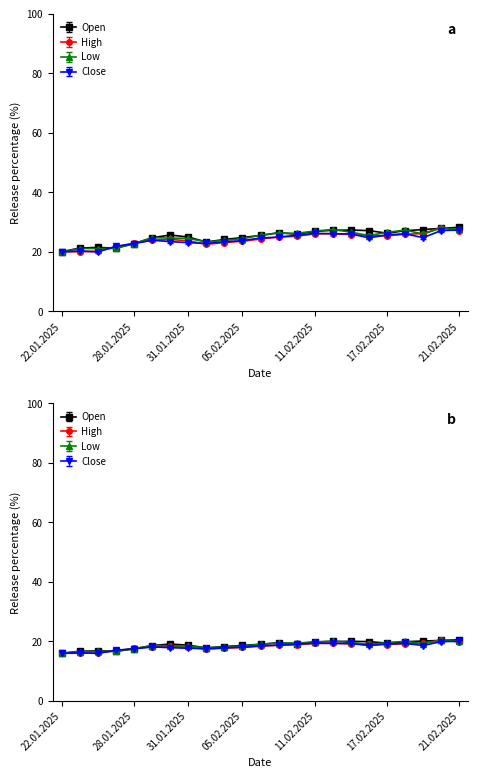

What position from the right is 04.02.2025?

14